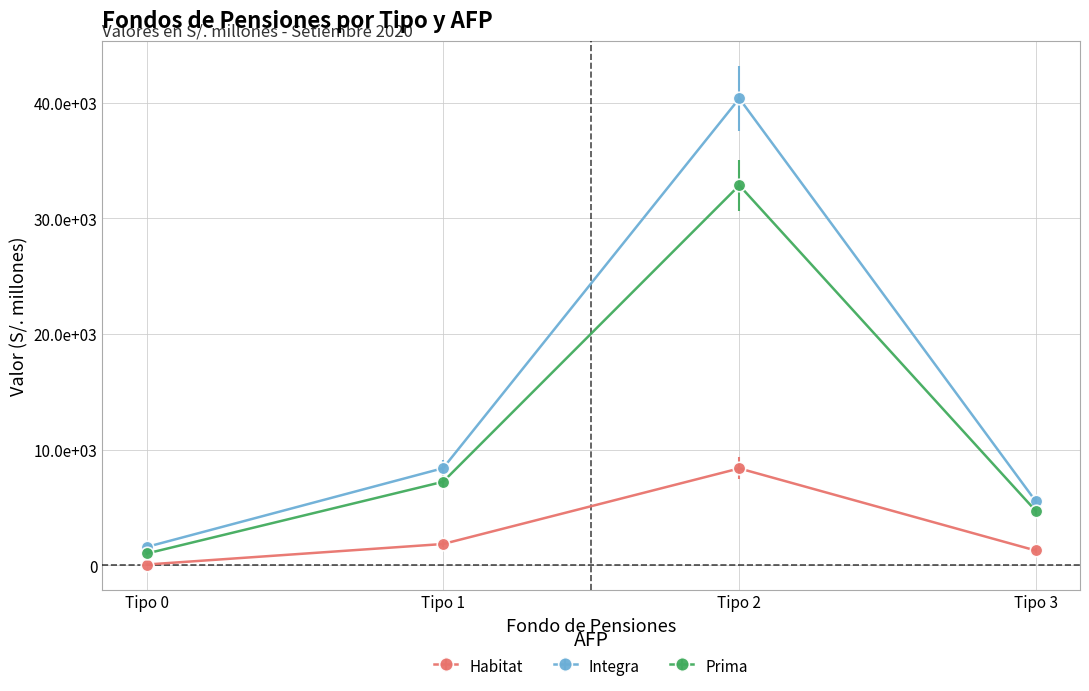

Is the value of Prima at Tipo 2 greater than the value of Integra at Tipo 3?

Yes